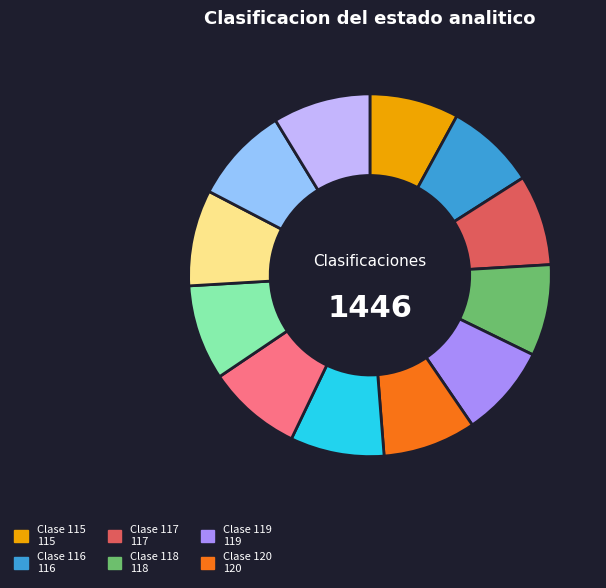

Is there a majority slice in this chart?

No